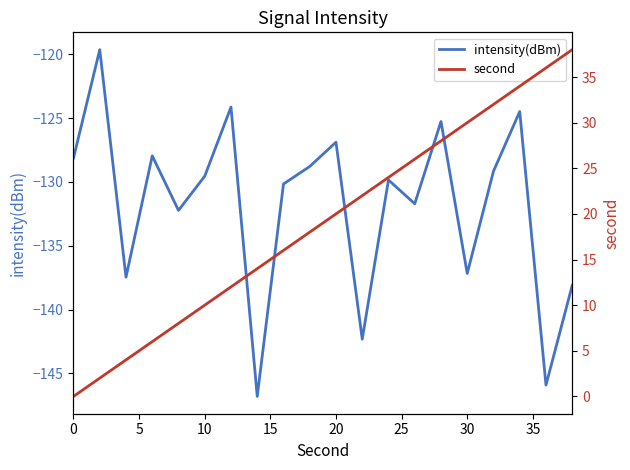

How many values in the intensity(dBm) series are below -129?

12